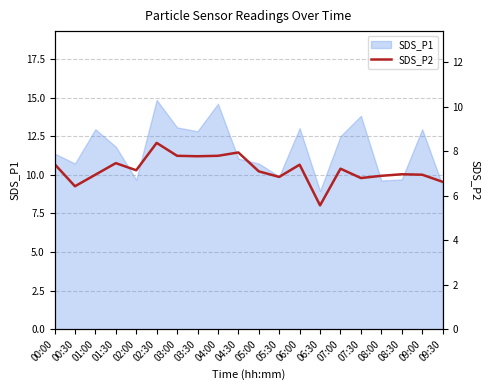

Which label corresponds to the largest value in the chart?

02:30